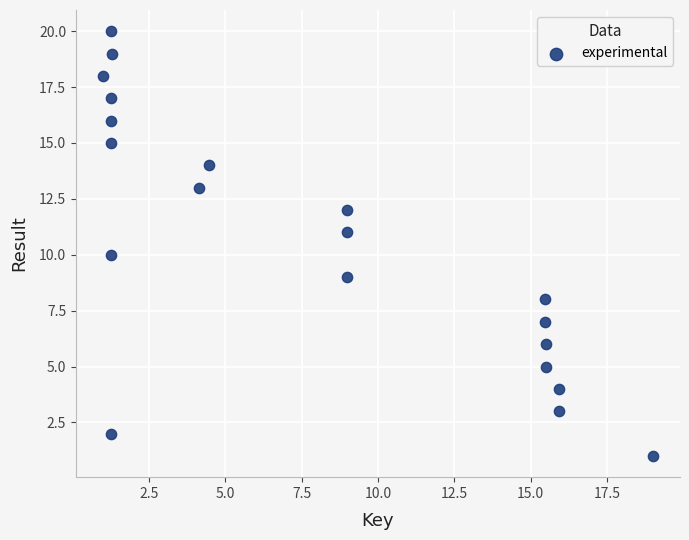

What is the range of Y values (max minus min)?

19